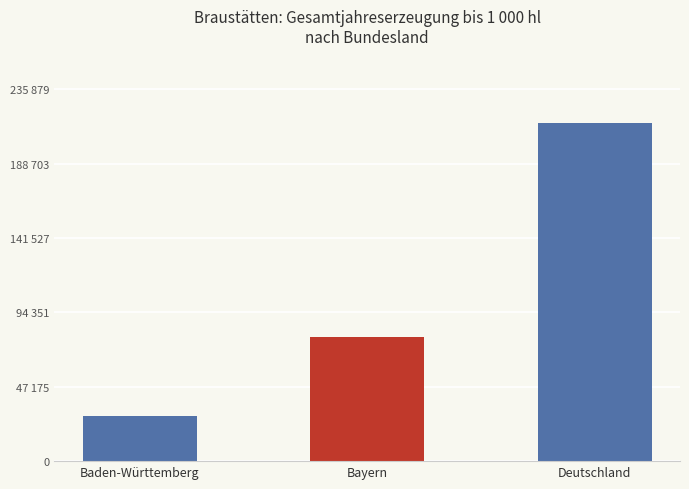

Are the bars horizontal?

No